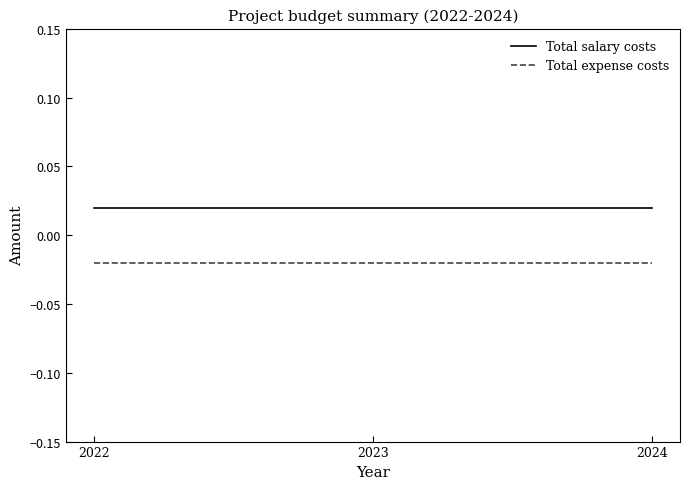

List the series in order of their peak value, lowest first.

Total expense costs, Total salary costs